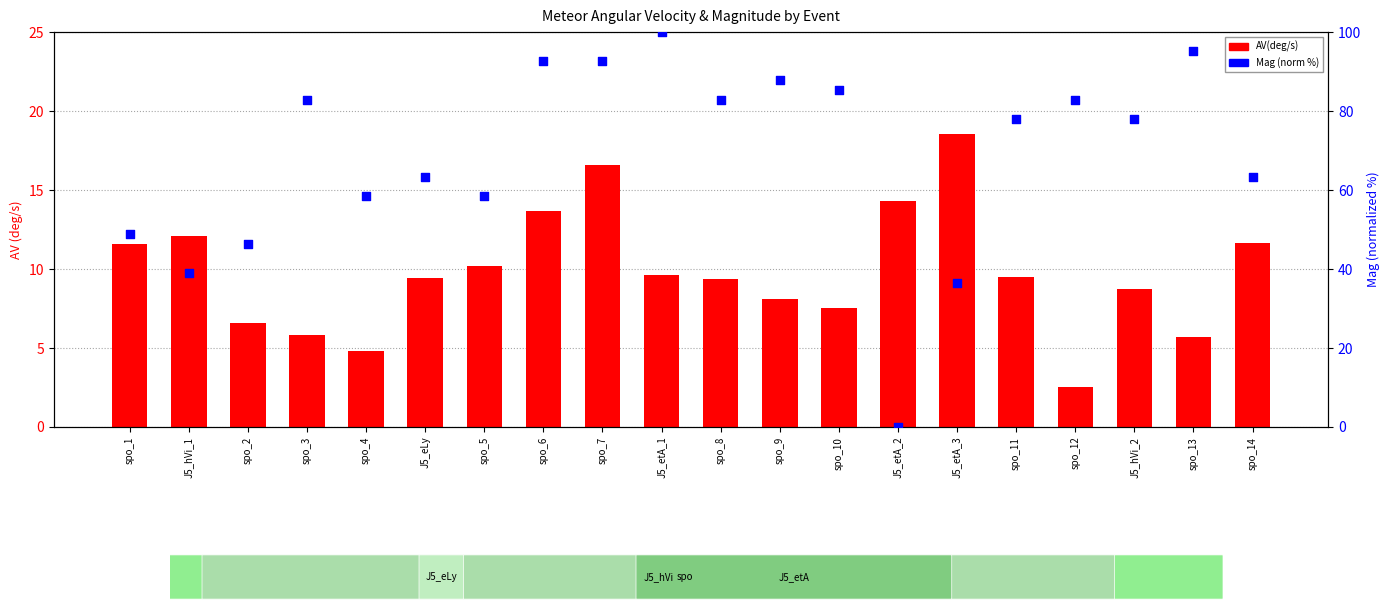

What are all the series names shown in the legend?

AV(deg/s), Mag (norm %)